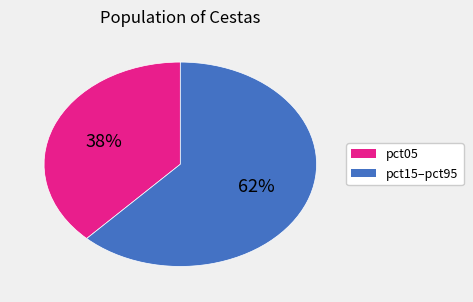

Is there any slice that represents more than half of the pie?

Yes